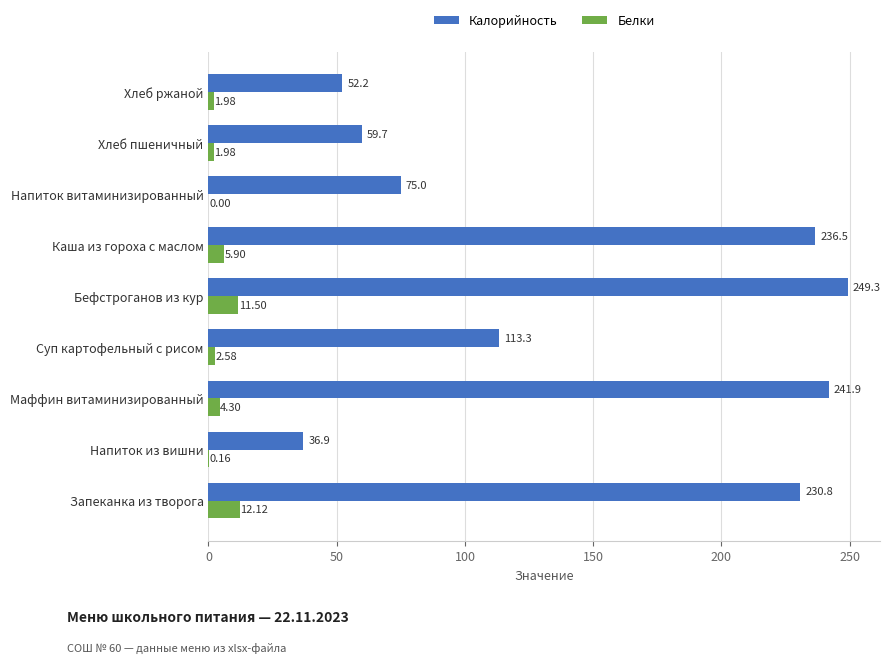

Between Маффин витаминизированный and Хлеб ржаной, which series saw the biggest shift?

Калорийность